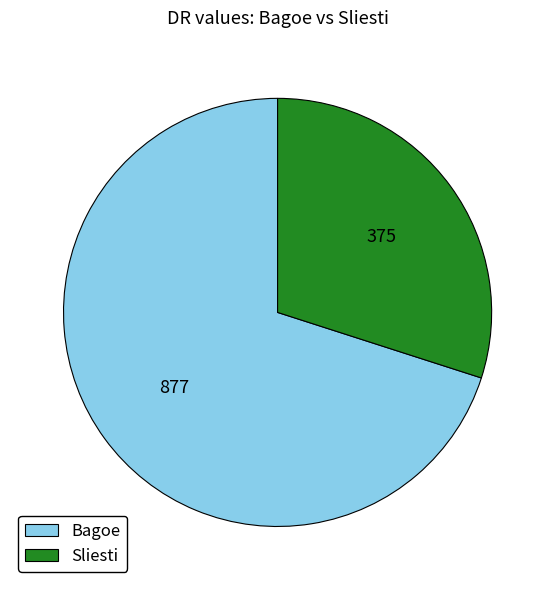

How many segments does this pie chart have?

2